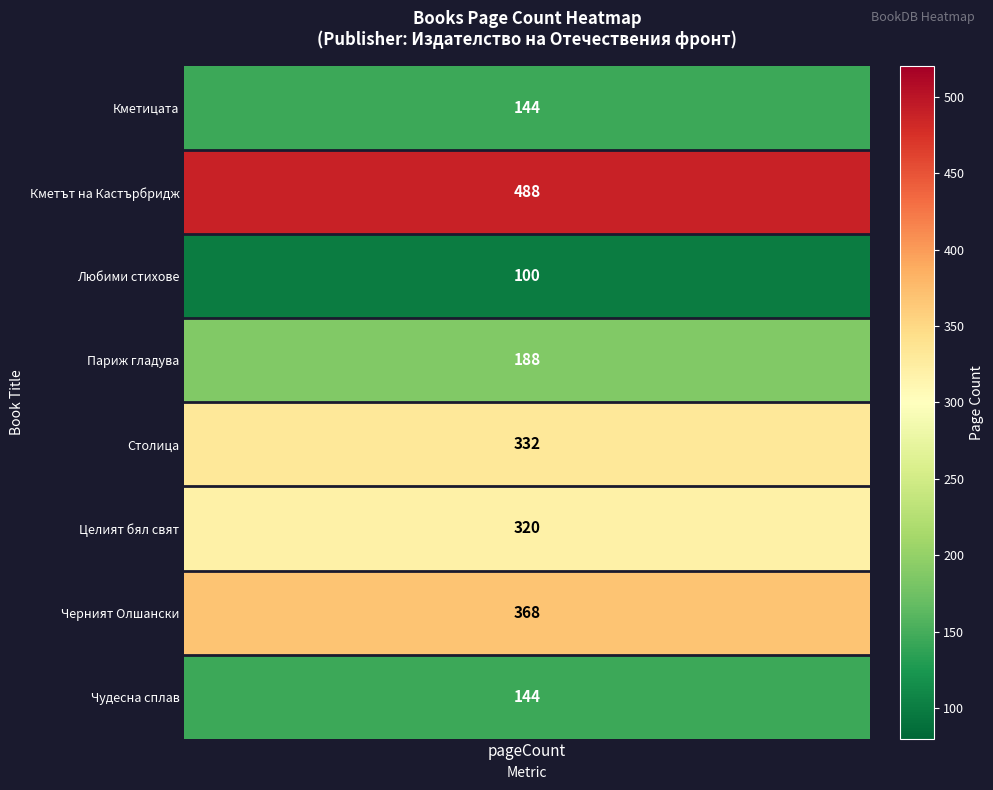

What is the difference between the maximum and second lowest values?

344